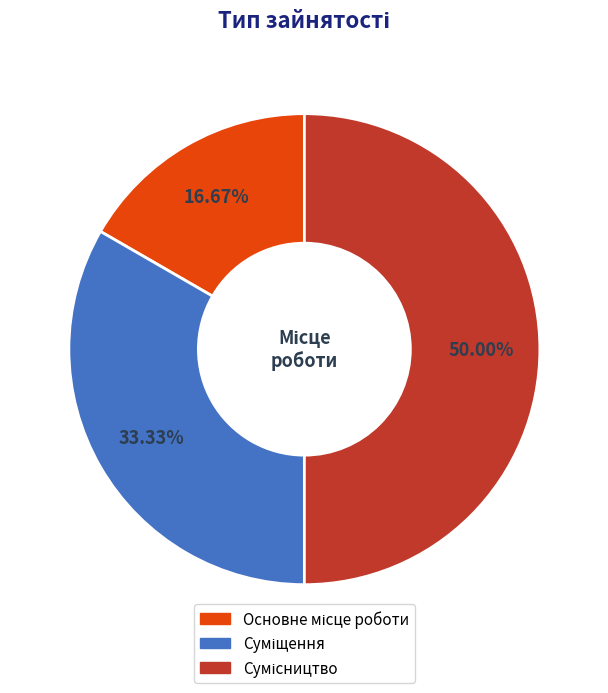

To the nearest percent, what is the difference between the Суміщення and Сумісництво slice percentages?

17%